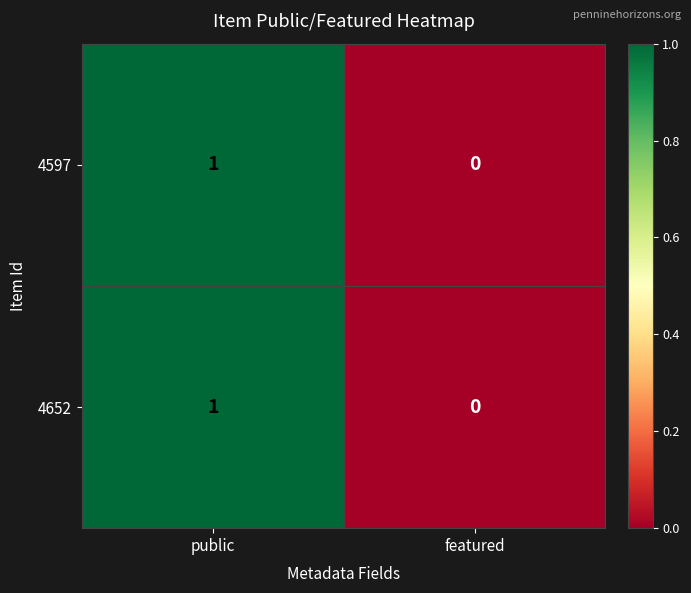

Reading left to right, extract all data points from this chart.

4597: public=1	featured=0
4652: public=1	featured=0